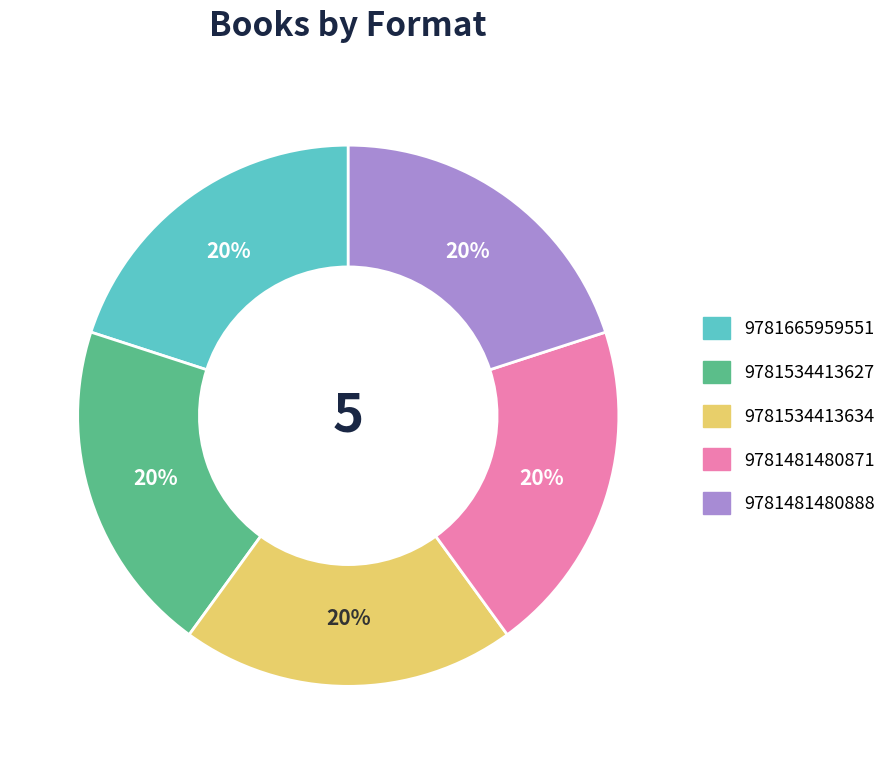

To the nearest percent, what is the difference between the largest and smallest slice percentages?

0%